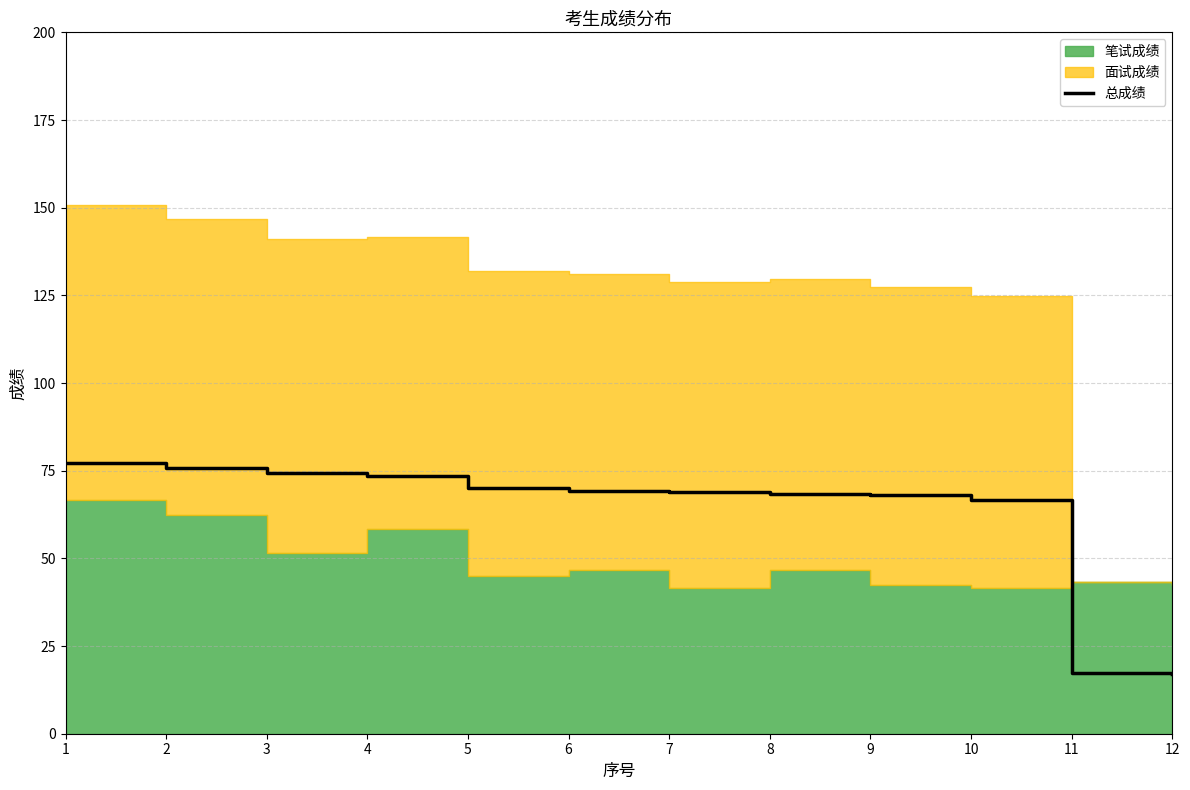

What is the highest value of the 总成绩 series?

77.2